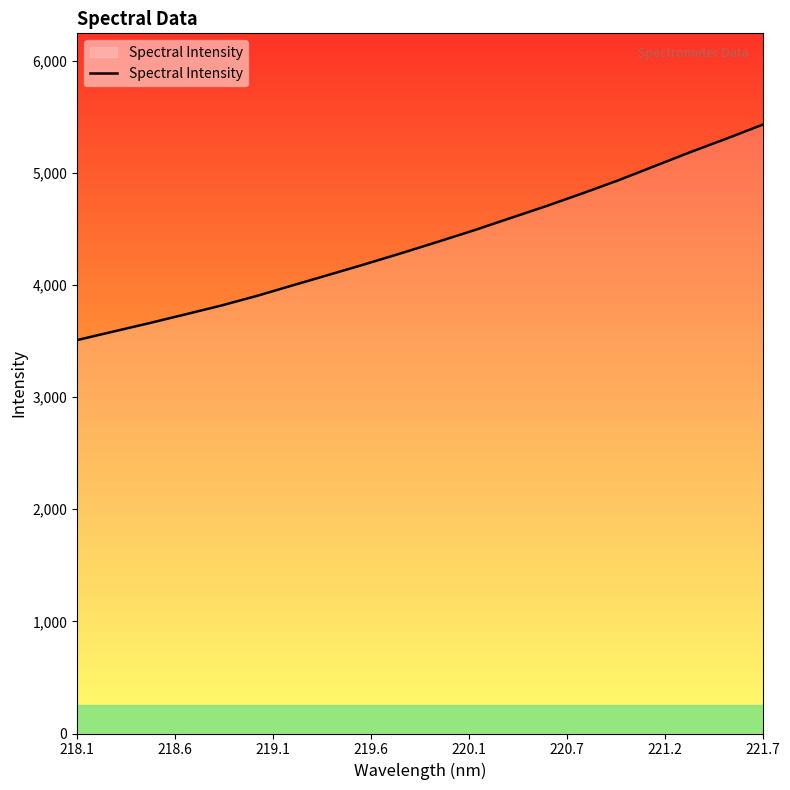

What is the difference between the maximum and minimum values?

1921.0